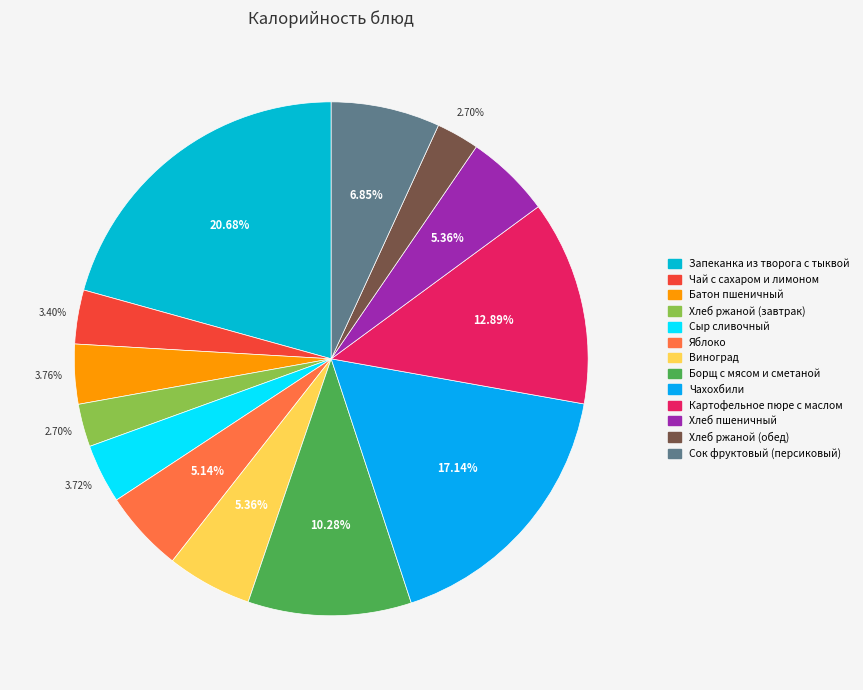

Is it true that Сок фруктовый (персиковый) is 7% of the pie?

True